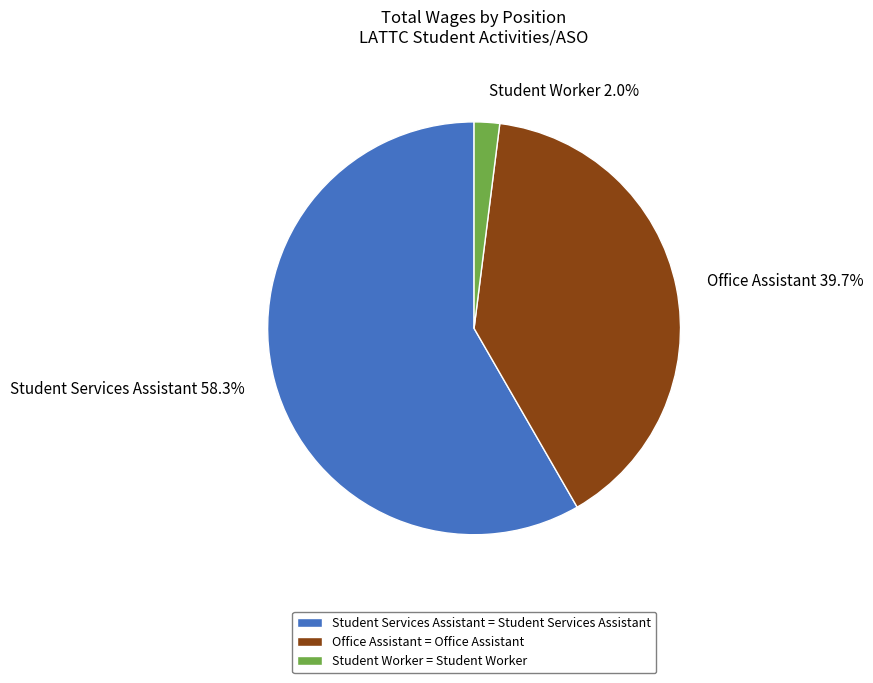

To the nearest percent, what is the average slice percentage?

33%